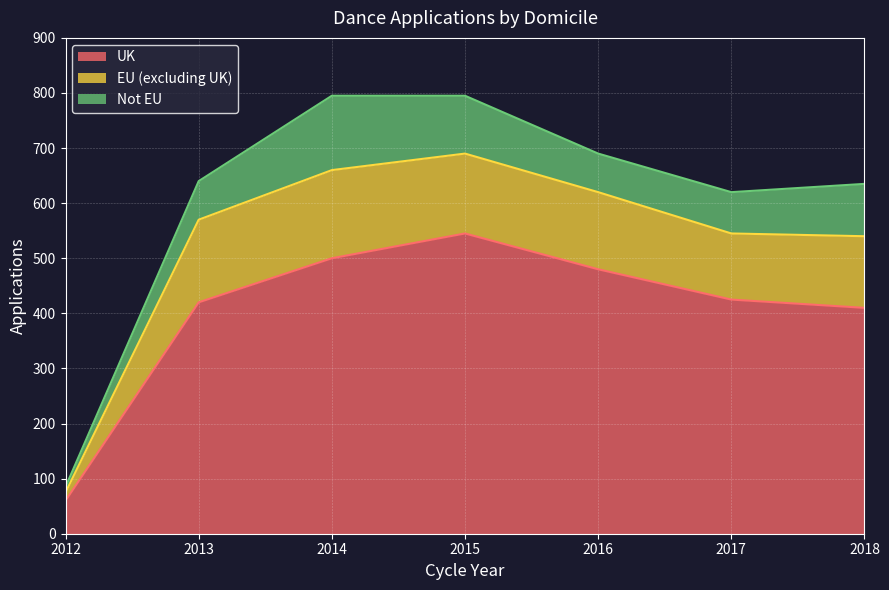

Which series changed the most between 2013 and 2015?

UK